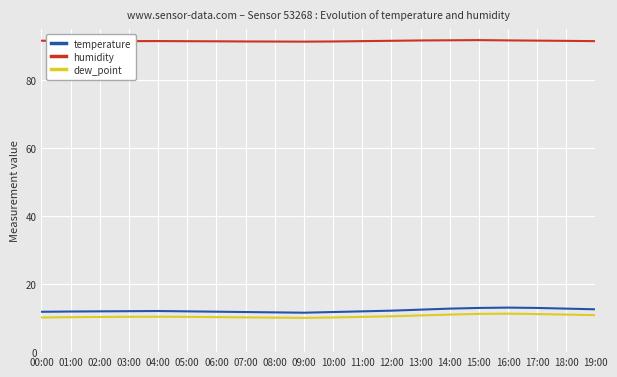

The temperature series shows 11.9 at 01:00. True or false?

True